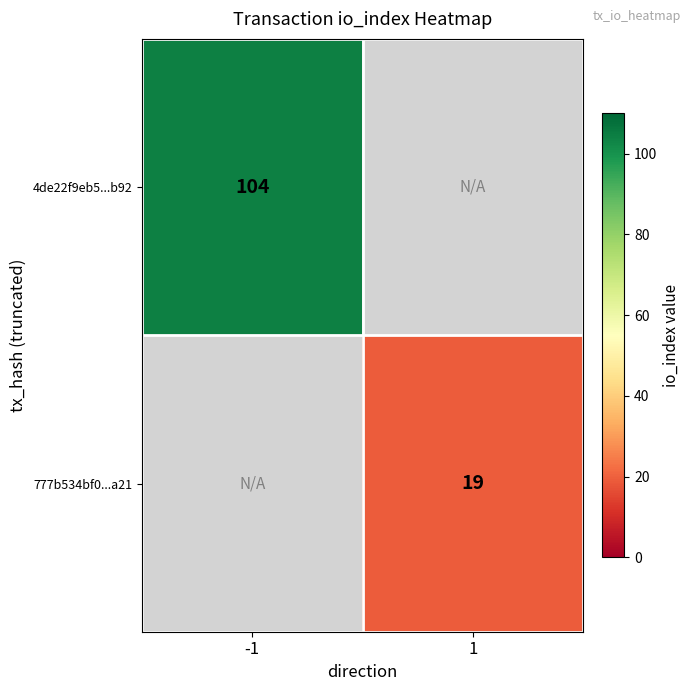

The 777b534bf0...a21 series shows 28 at 1. True or false?

False